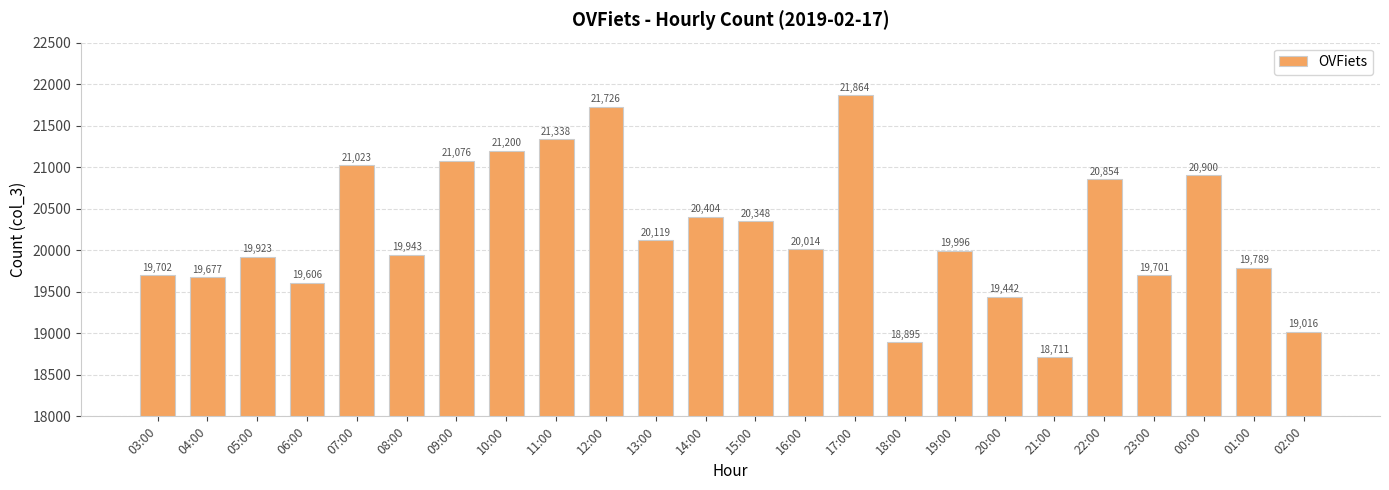

The chart shows a value of 19702 at 03:00. True or false?

True